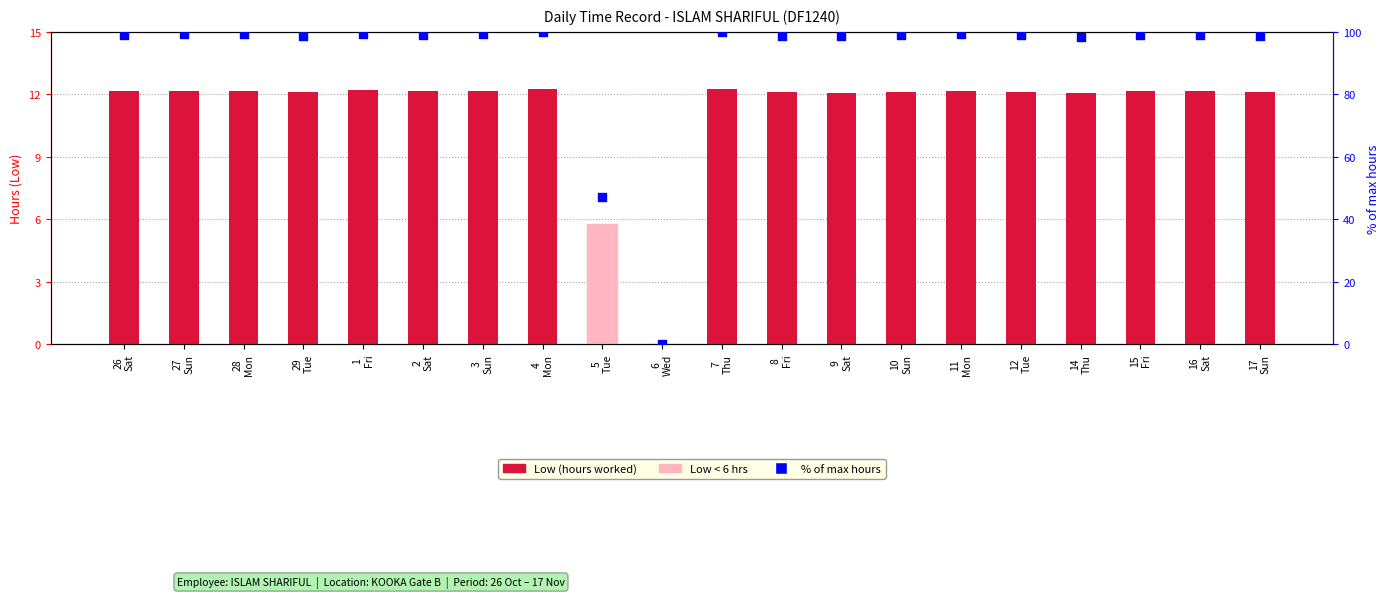

Which series reaches the maximum Y coordinate?

% of max hours